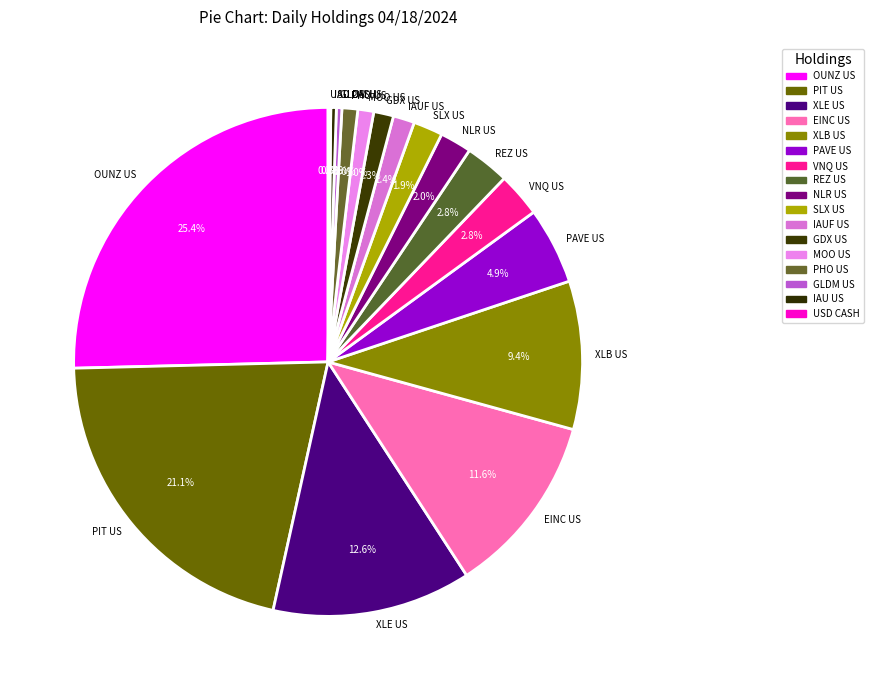

What is the total percentage of OUNZ US and IAU US?

25.7%